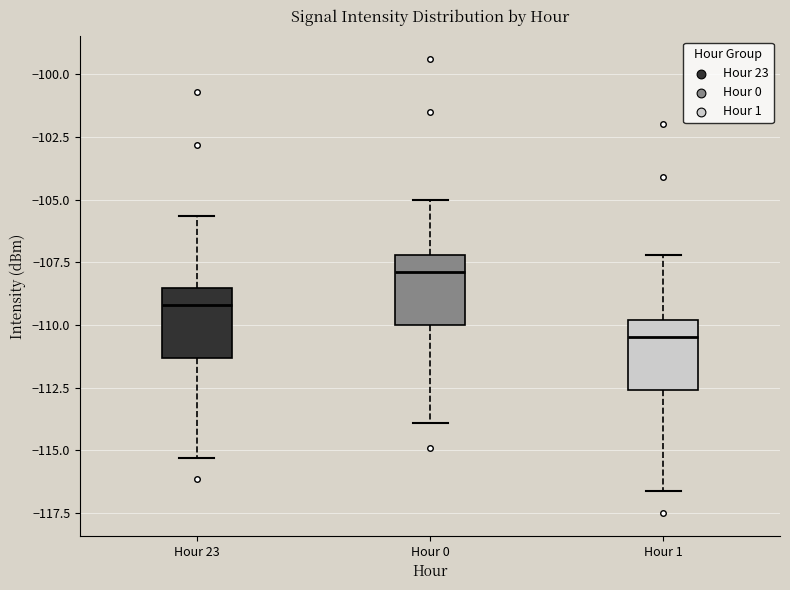

Reading left to right, transcribe this box plot: for each box, give where its median line is, the range the box spans, and where its two whiskers end, as read against the y-axis. The values are not printed on the chart, so give them approximately, as read against the axis.

Hour 23: median -109.0, box -111.5 to -108.5, whiskers -115.5 to -105.5
Hour 0: median -108.0, box -110.0 to -107.0, whiskers -114.0 to -105.0
Hour 1: median -110.5, box -112.5 to -110.0, whiskers -116.5 to -107.0